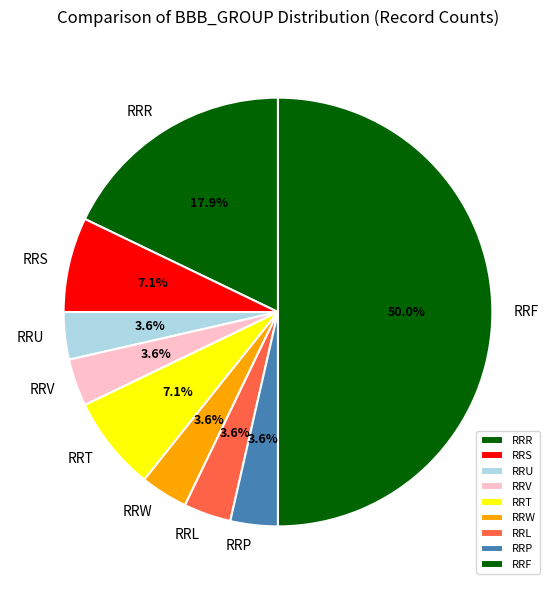

Do RRL and RRF together represent more than half of the pie?

Yes